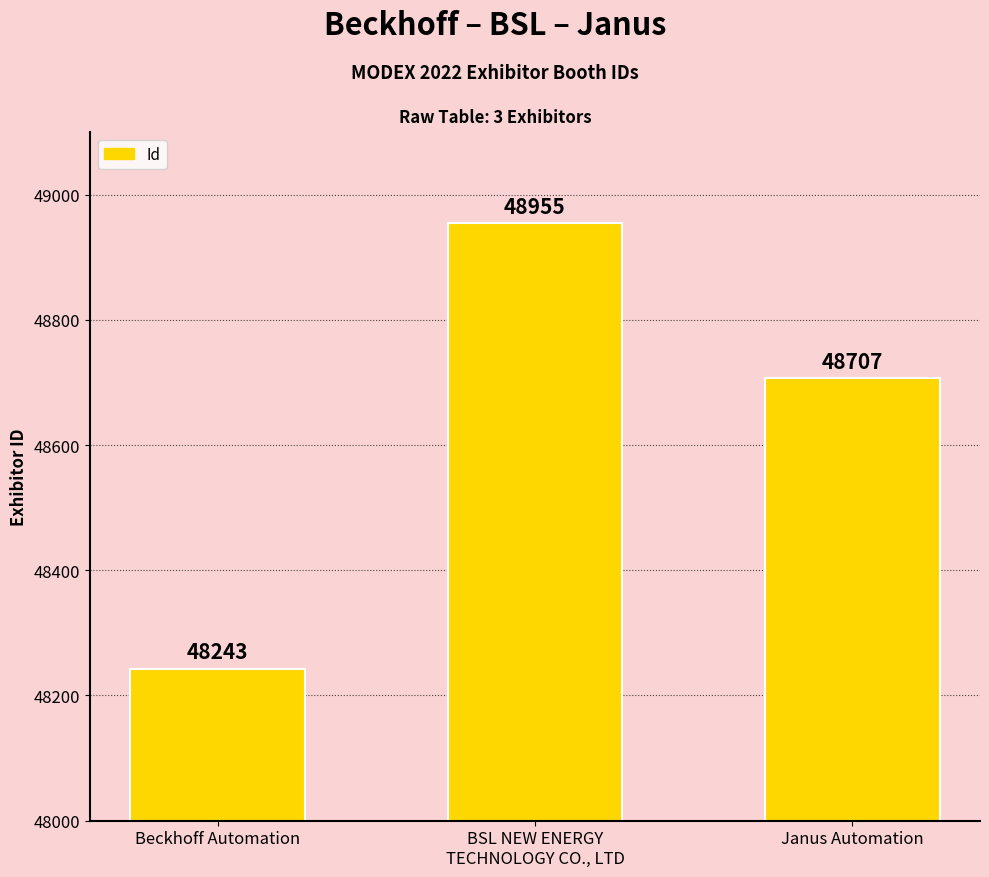

How many values are below 48707?

1